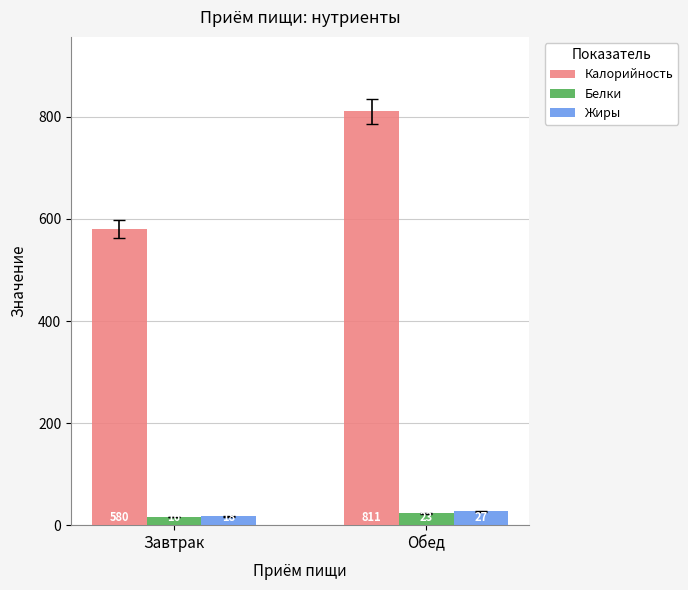

Which category has the highest value across all series?

Обед